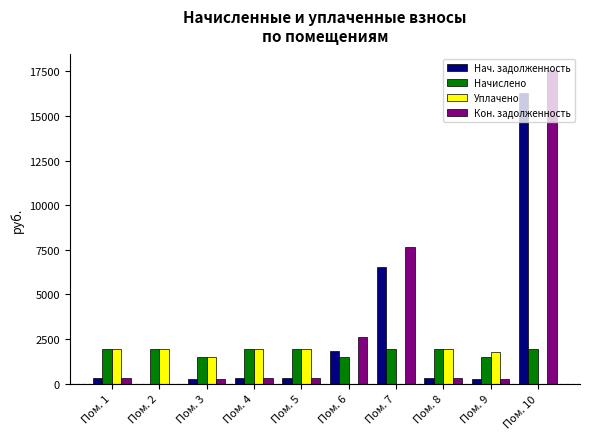

Between Пом. 9 and Пом. 10, which series saw the biggest shift?

Кон. задолженность